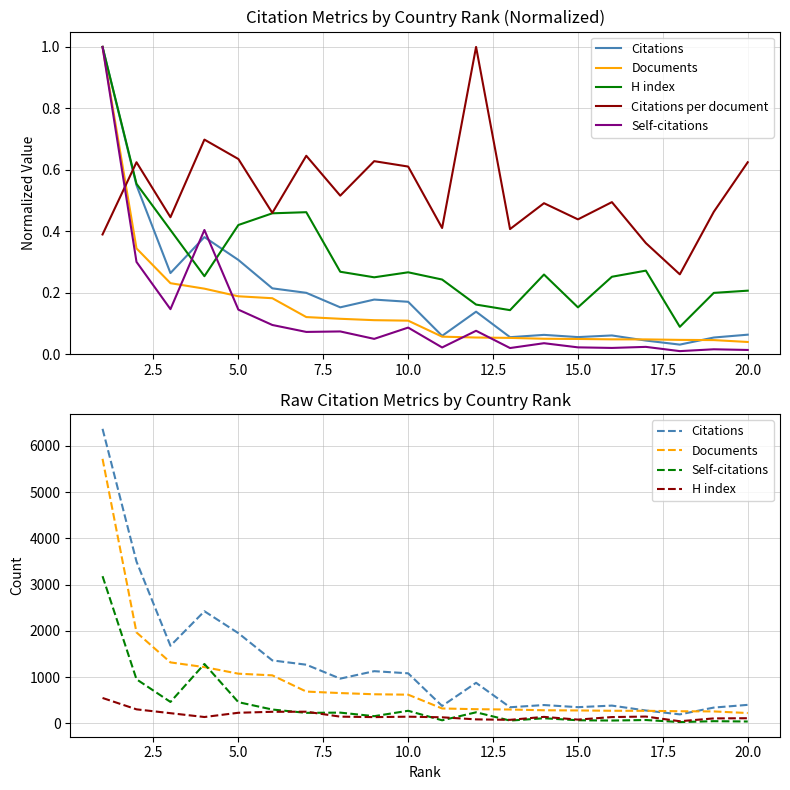

How many data points in Self-citations are above 230?

9